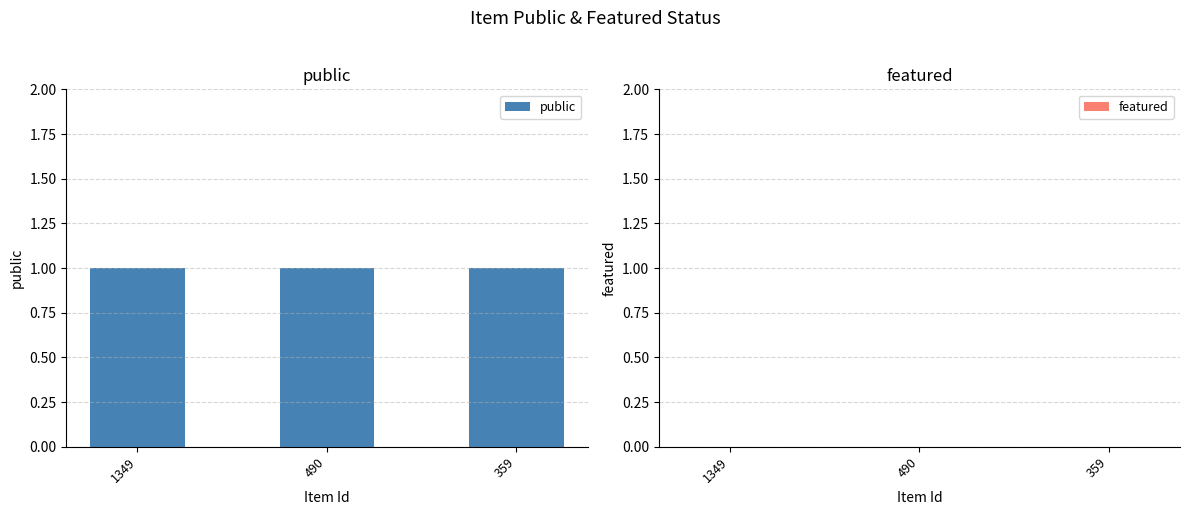

Which series has the largest total across all categories?

public